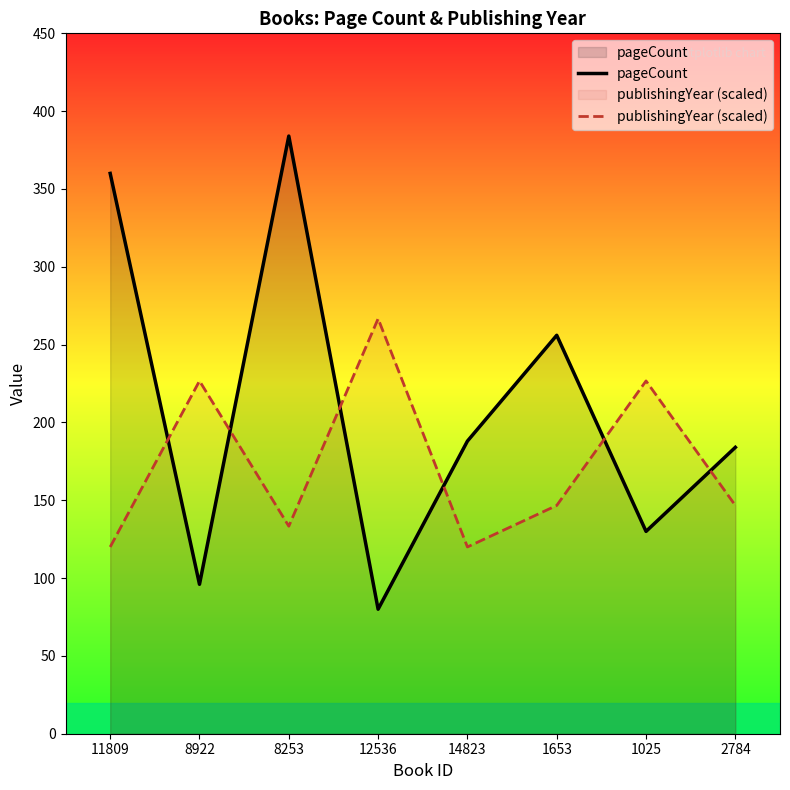

Rank the series by their average value, from lowest to highest.

publishingYear (scaled), pageCount